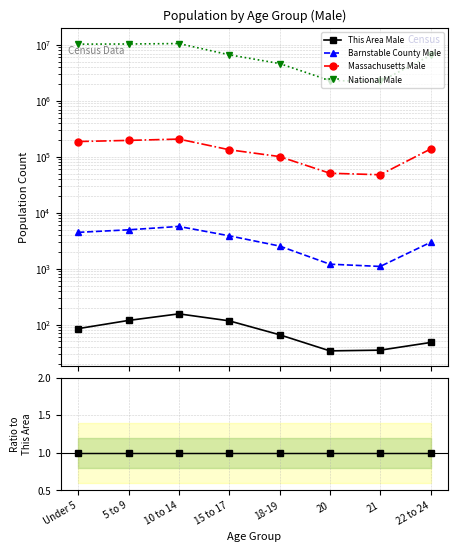

List the series in order of their peak value, lowest first.

This Area Male, Barnstable County Male, Massachusetts Male, National Male